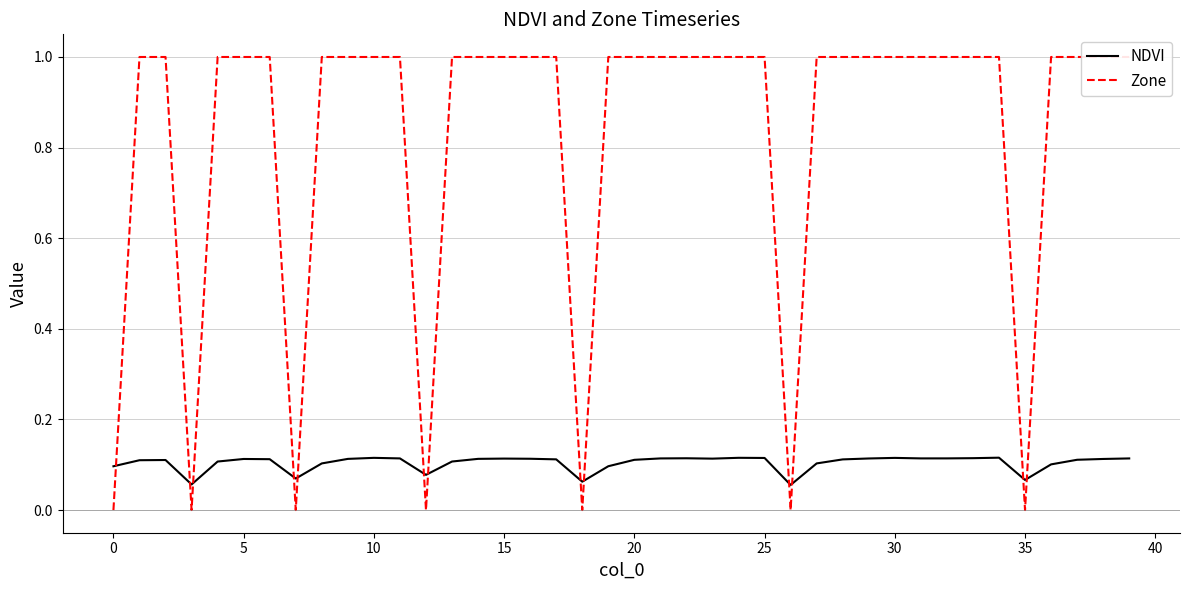

Which series ends up on top after the final intersection of Zone and NDVI?

Zone